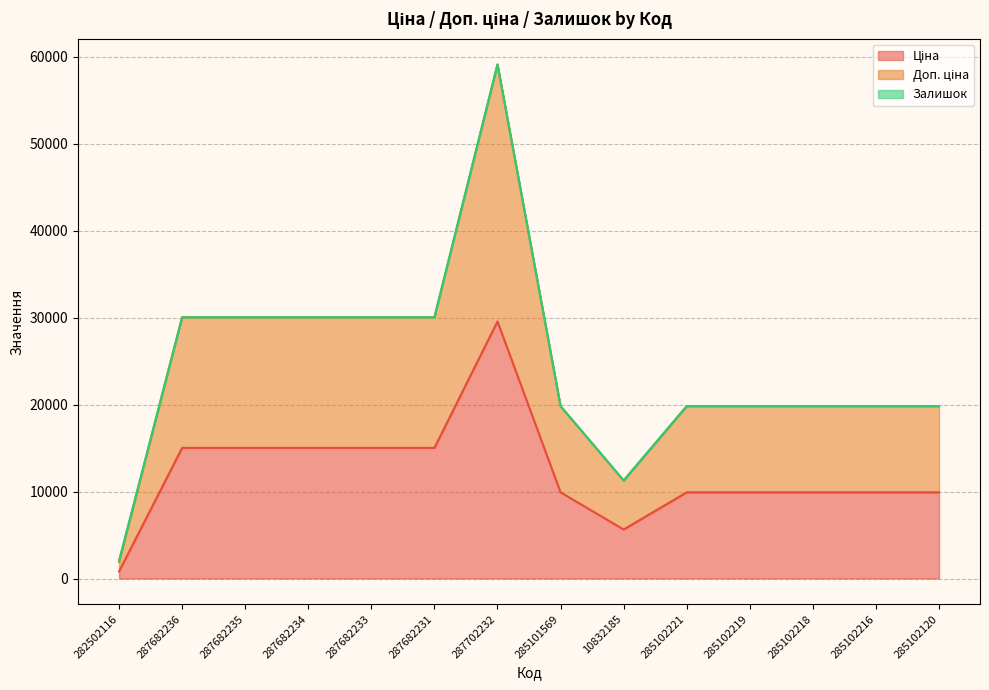

At which category is the sum across all series the highest?

287702232